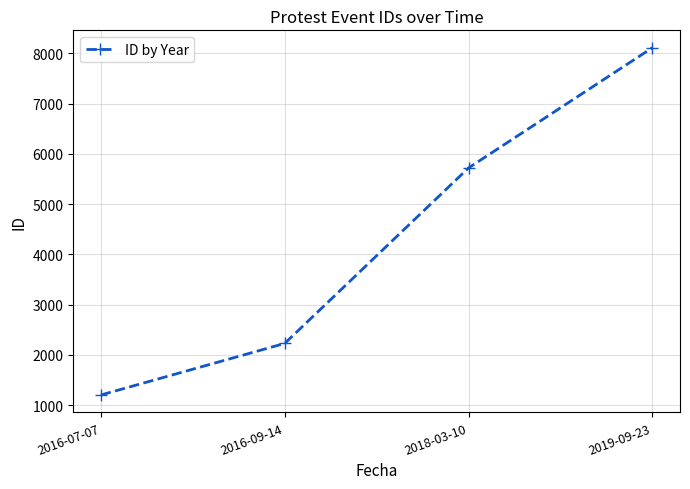

At which label is the value closest to 4658?

2018-03-10